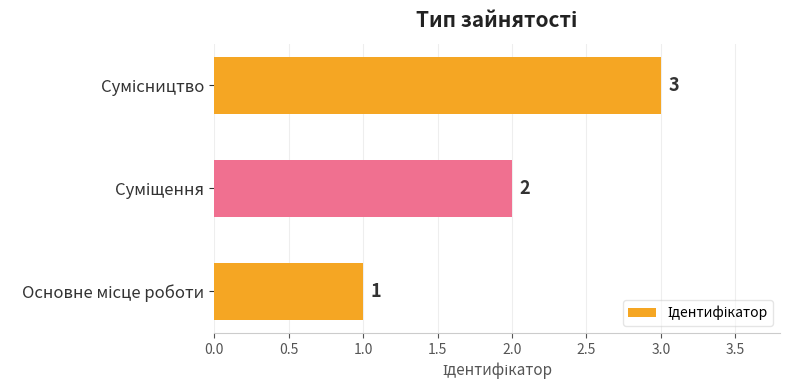

Count the values in the range 1 to 3.

3